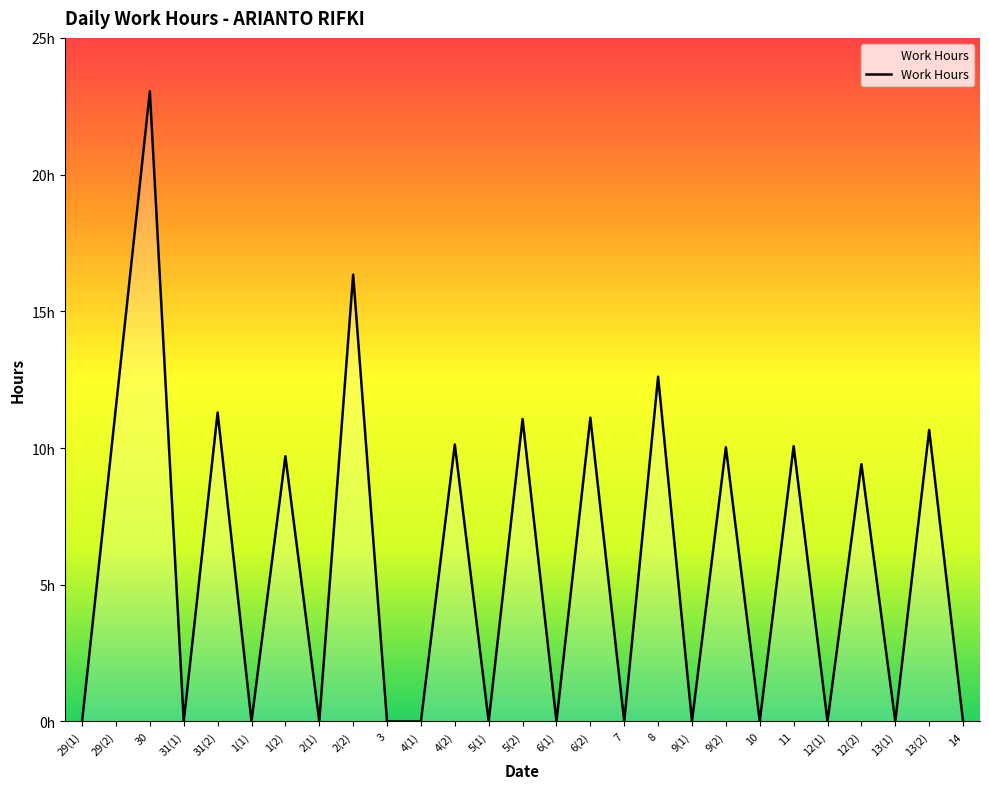

What is the label of the 13th point from the left?

5(1)